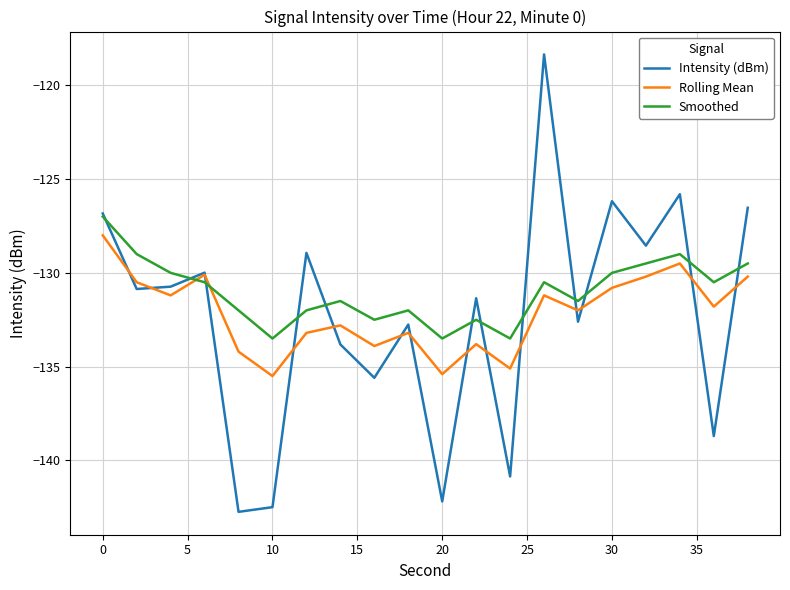

What is the highest value of the Intensity (dBm) series?

-118.4